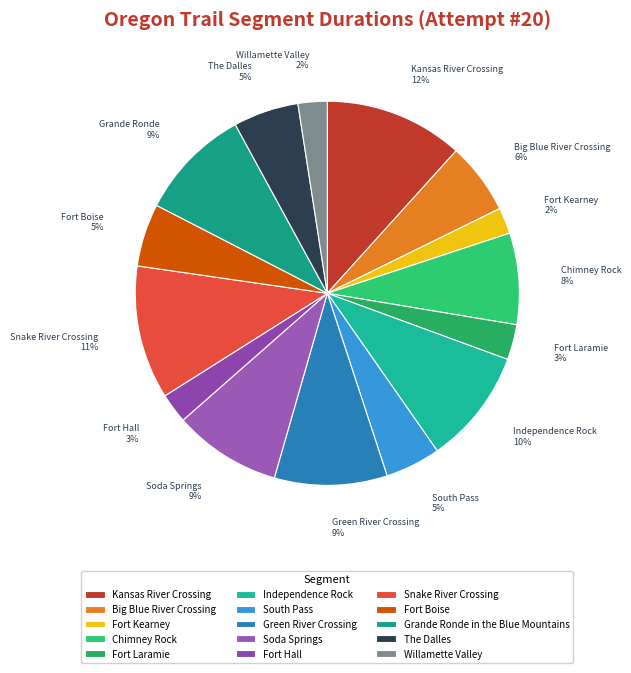

Count the number of slices in the pie.

15